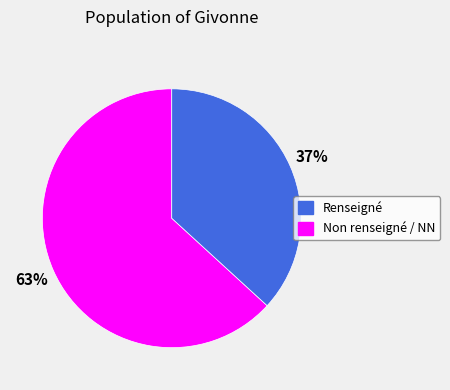

Is there a majority slice in this chart?

Yes